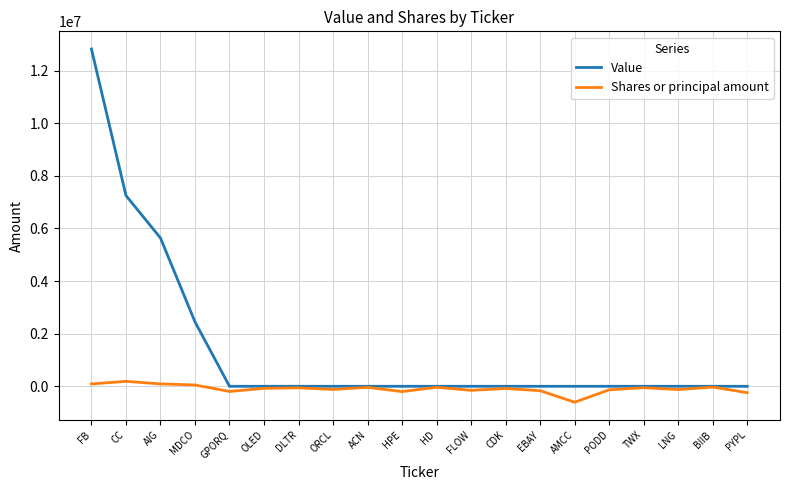

How many distinct data groups are displayed?

2